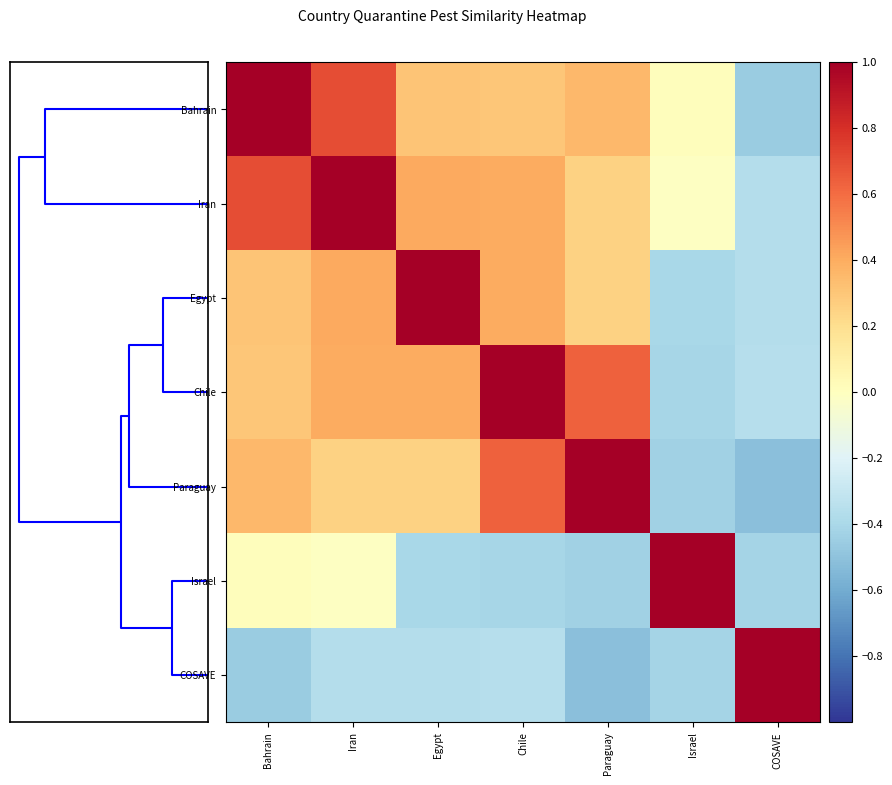

At how many categories does at least one series exceed 0?

7